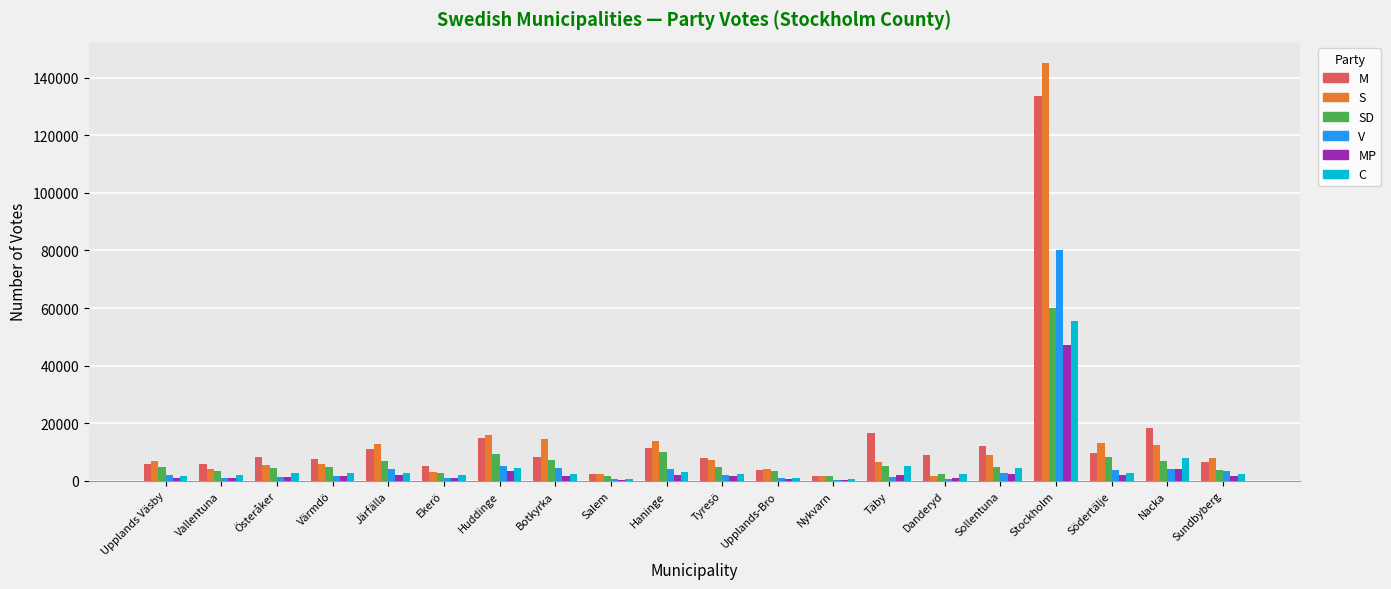

At which category is the sum across all series the highest?

Stockholm